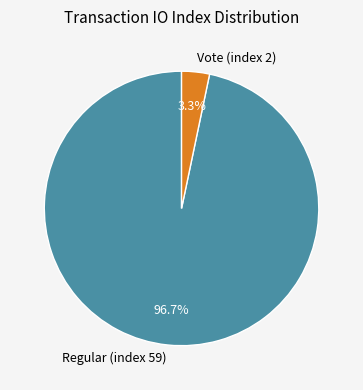

What percentage is the Vote (index 2) slice, to the nearest percent?

3%